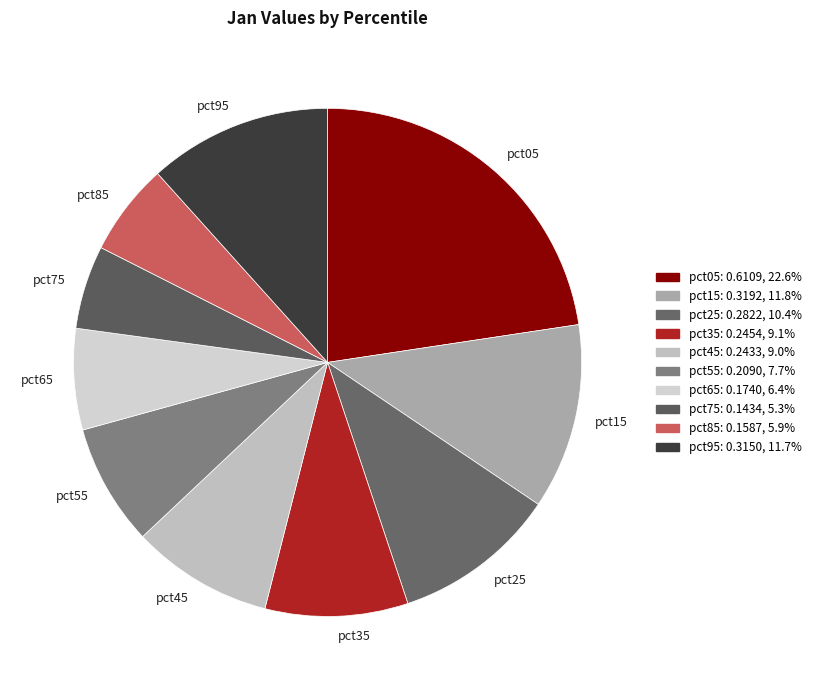

Combined, do pct35 and pct15 account for over 50%?

No